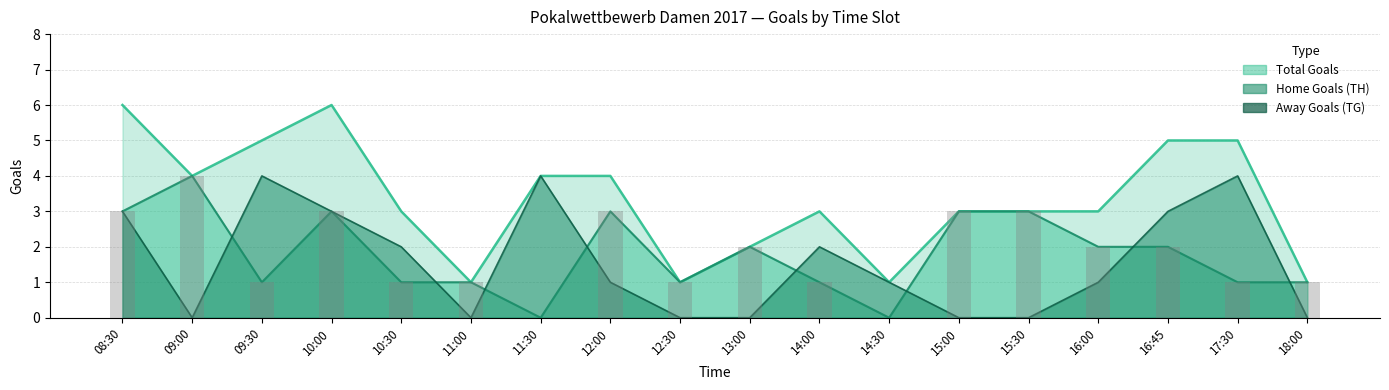

The Away Goals (TG) series shows 2 at 14:00. True or false?

True